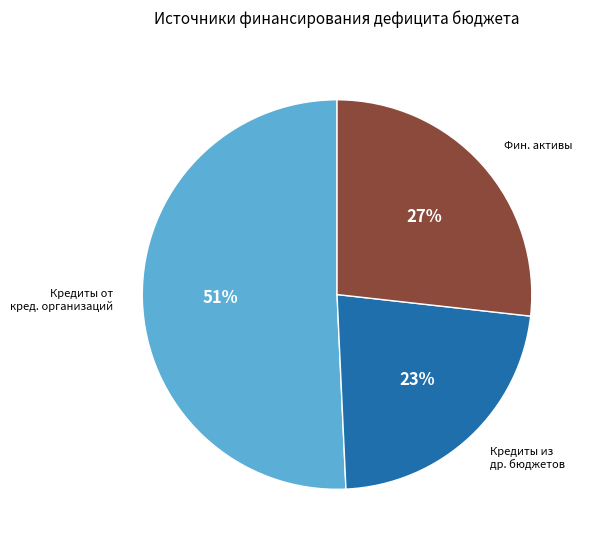

To the nearest percent, what is the difference between the largest and smallest slice percentages?

28%